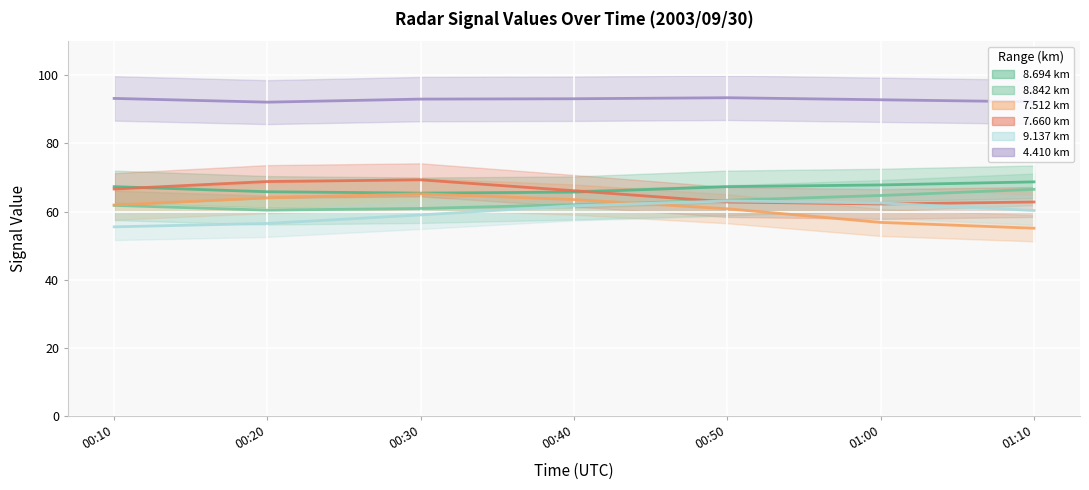

What is the maximum value shown in the chart?

93.4